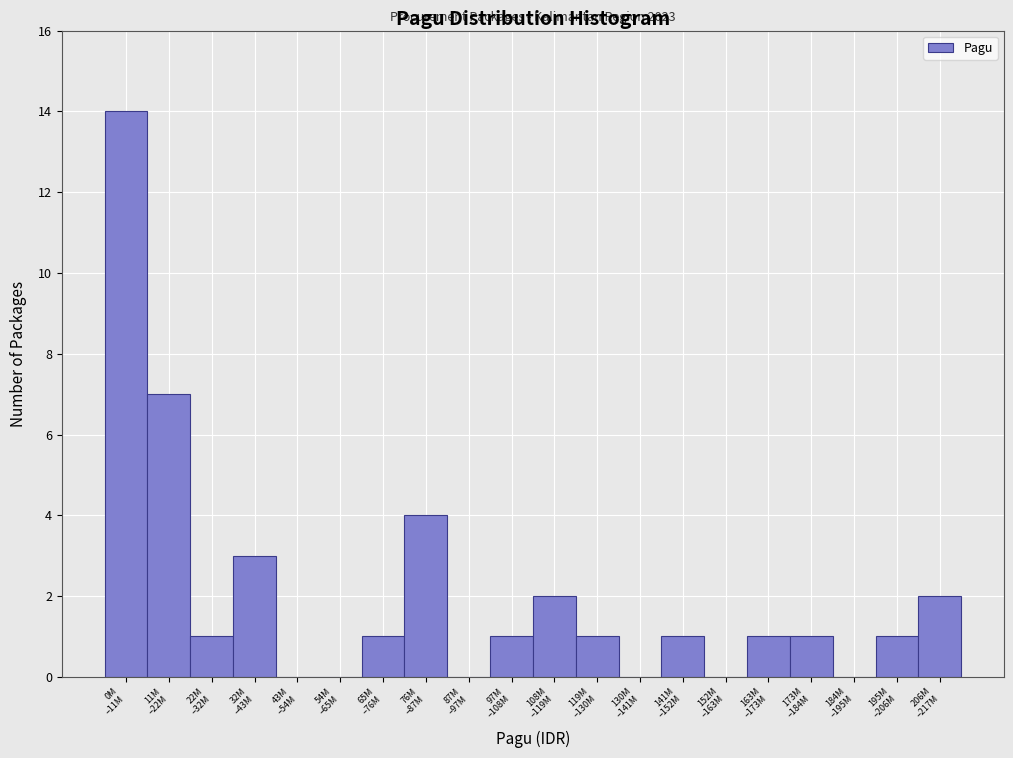

What is the greatest value displayed?

14